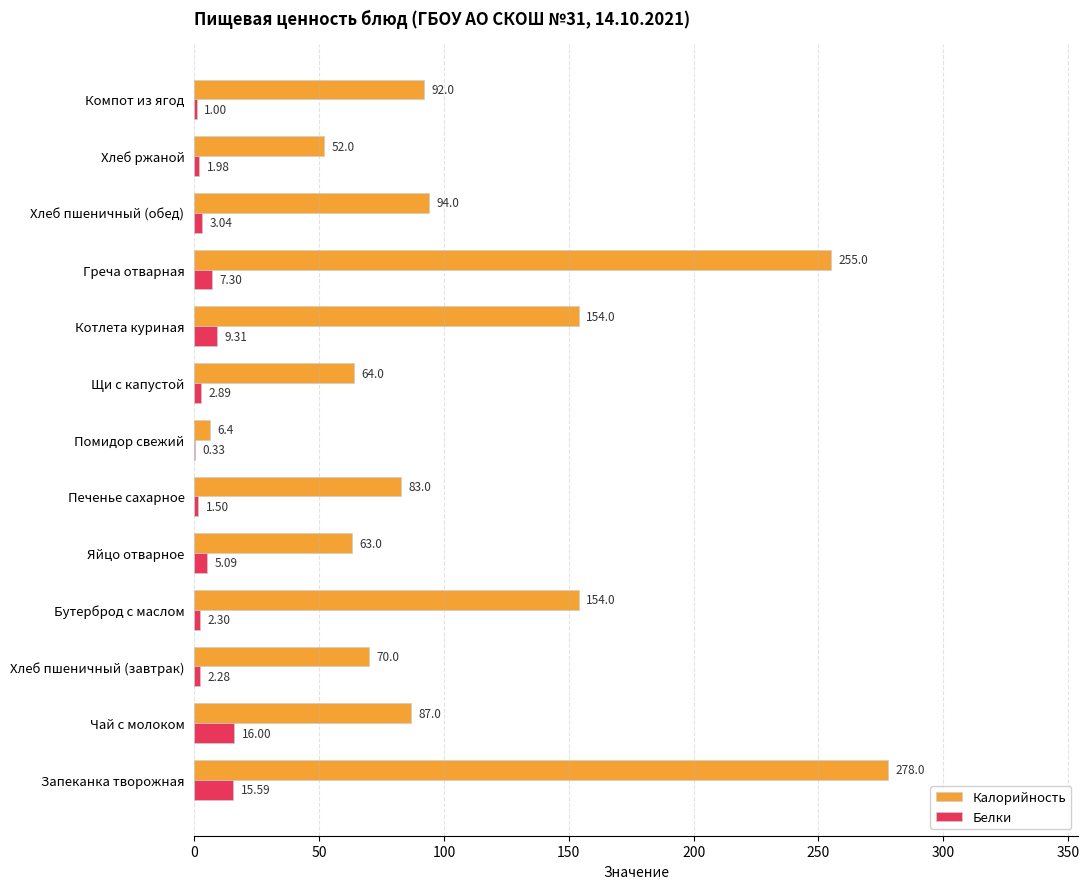

Where is Белки nearest to the value 8?

Греча отварная